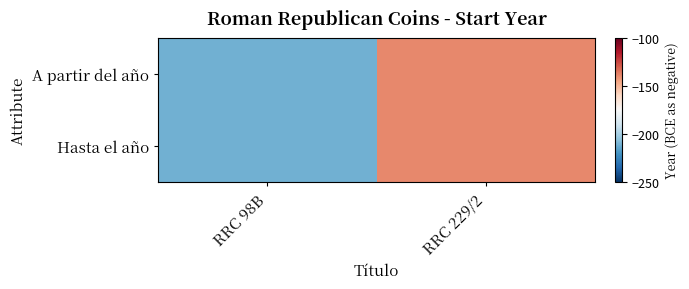

Rank the series at RRC 98B from lowest to highest value.

A partir del año, Hasta el año